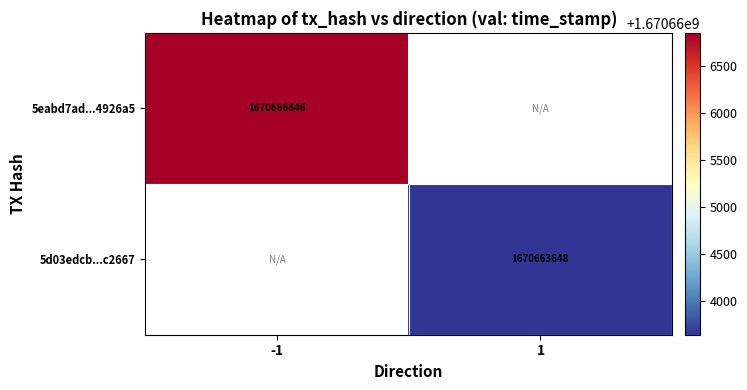

Between 1 and -1, which is larger?

-1